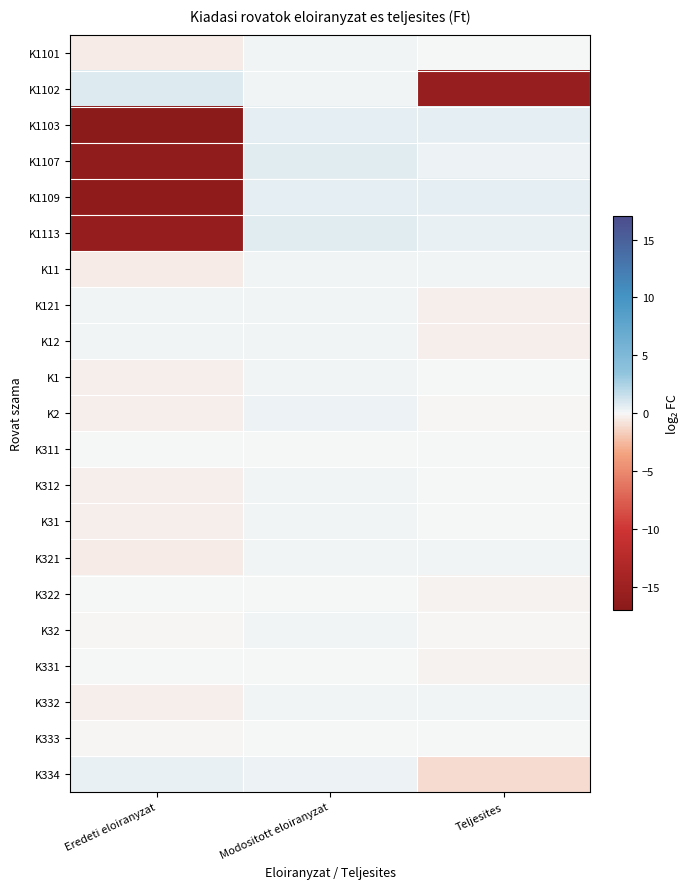

Reading left to right, extract all data points from this chart.

K1101: Eredeti eloiranyzat=-0.4	Modositott eloiranyzat=0.2	Teljesites=0.1
K1102: Eredeti eloiranyzat=0.8	Modositott eloiranyzat=0.3	Teljesites=-15.7
K1103: Eredeti eloiranyzat=-17.0	Modositott eloiranyzat=0.6	Teljesites=0.6
K1107: Eredeti eloiranyzat=-16.2	Modositott eloiranyzat=0.8	Teljesites=0.4
K1109: Eredeti eloiranyzat=-16.3	Modositott eloiranyzat=0.6	Teljesites=0.6
K1113: Eredeti eloiranyzat=-15.9	Modositott eloiranyzat=0.7	Teljesites=0.5
K11: Eredeti eloiranyzat=-0.5	Modositott eloiranyzat=0.2	Teljesites=0.1
K121: Eredeti eloiranyzat=0.1	Modositott eloiranyzat=0.1	Teljesites=-0.3
K12: Eredeti eloiranyzat=0.1	Modositott eloiranyzat=0.1	Teljesites=-0.3
K1: Eredeti eloiranyzat=-0.3	Modositott eloiranyzat=0.2	Teljesites=0.0
K2: Eredeti eloiranyzat=-0.3	Modositott eloiranyzat=0.3	Teljesites=-0.0
K311: Eredeti eloiranyzat=0.0	Modositott eloiranyzat=0.0	Teljesites=0.0
K312: Eredeti eloiranyzat=-0.3	Modositott eloiranyzat=0.1	Teljesites=0.1
K31: Eredeti eloiranyzat=-0.3	Modositott eloiranyzat=0.1	Teljesites=0.1
K321: Eredeti eloiranyzat=-0.5	Modositott eloiranyzat=0.2	Teljesites=0.2
K322: Eredeti eloiranyzat=0.1	Modositott eloiranyzat=0.1	Teljesites=-0.3
K32: Eredeti eloiranyzat=-0.1	Modositott eloiranyzat=0.2	Teljesites=-0.0
K331: Eredeti eloiranyzat=0.1	Modositott eloiranyzat=0.1	Teljesites=-0.2
K332: Eredeti eloiranyzat=-0.4	Modositott eloiranyzat=0.2	Teljesites=0.2
K333: Eredeti eloiranyzat=-0.0	Modositott eloiranyzat=0.0	Teljesites=0.0
K334: Eredeti eloiranyzat=0.4	Modositott eloiranyzat=0.3	Teljesites=-1.1